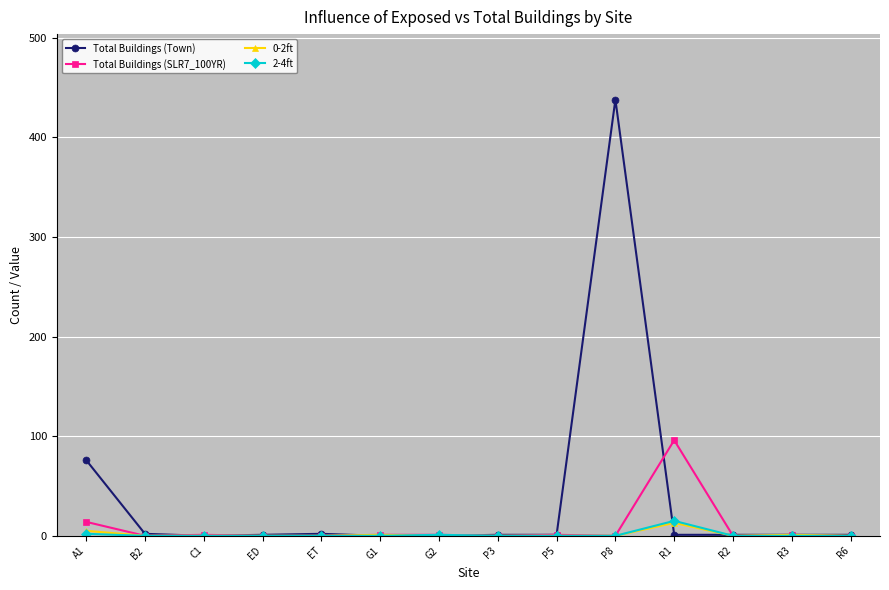

What are all the series names shown in the legend?

Total Buildings (Town), Total Buildings (SLR7_100YR), 0-2ft, 2-4ft